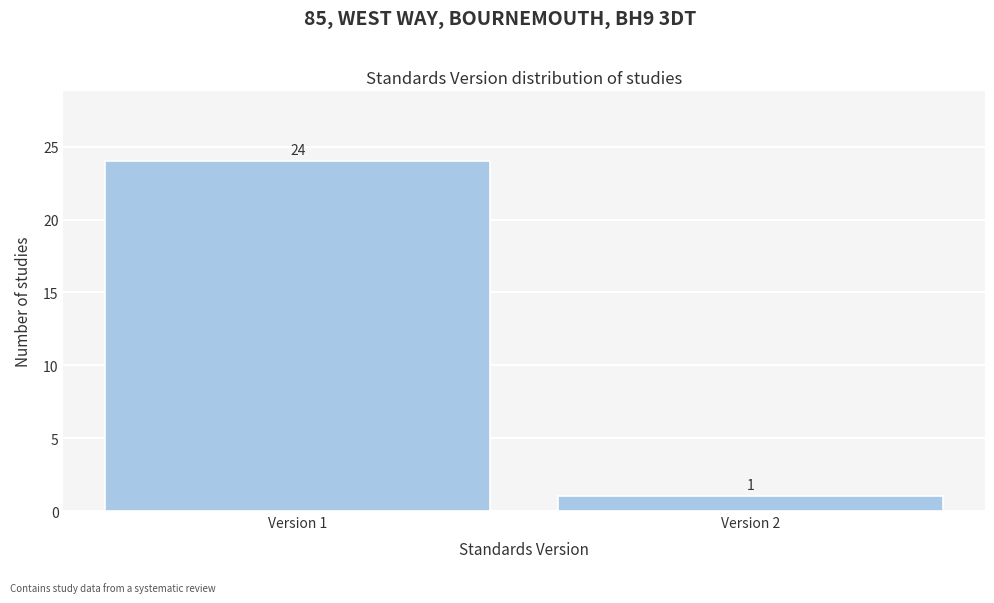

Reading right to left, transcribe all the data shown in this chart.

Version 2=1	Version 1=24